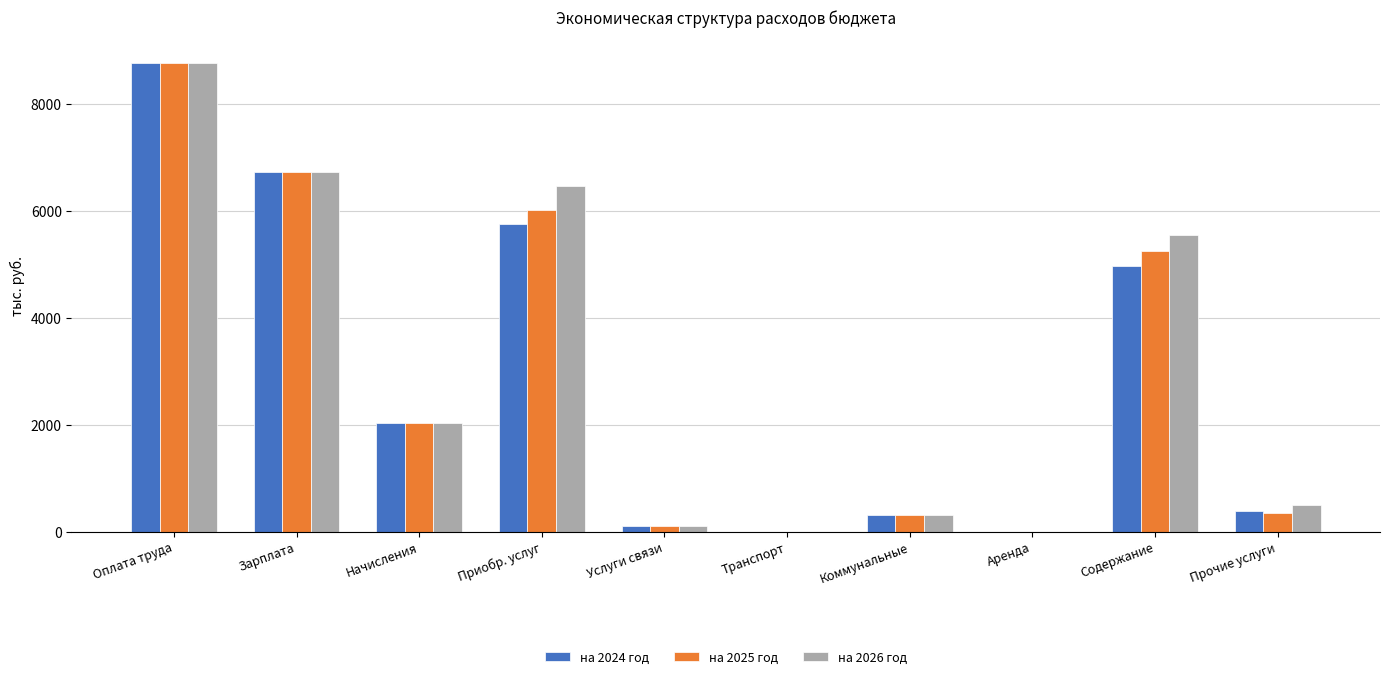

How many categories are shown in the chart?

10